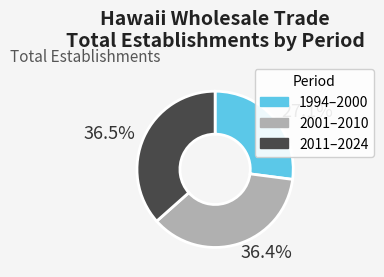

Does 2011–2024 represent more than half of the total?

No